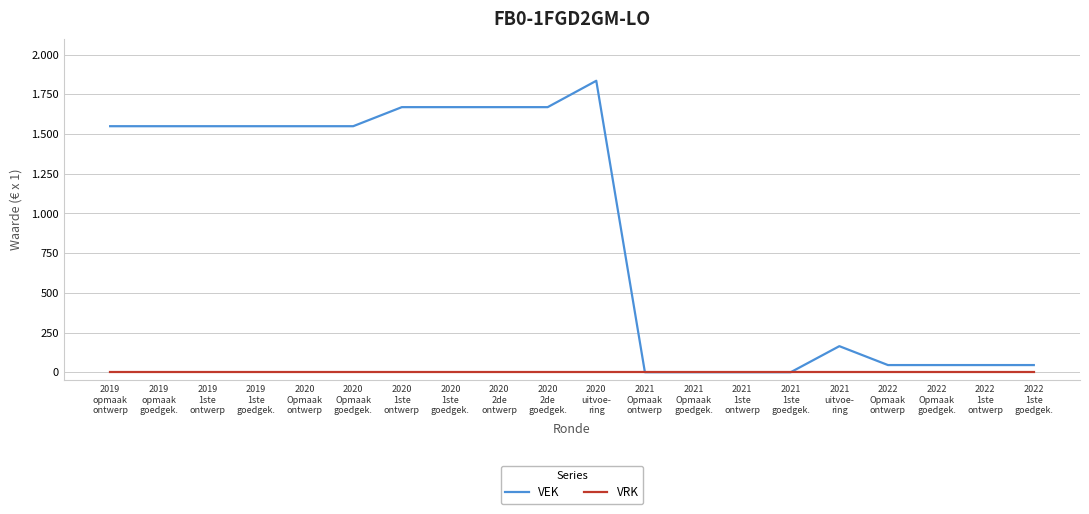

Does the chart display data point markers on the line(s)?

No